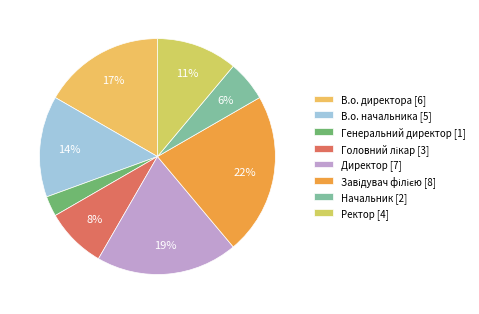

Does Генеральний директор account for over 50% of the chart?

No